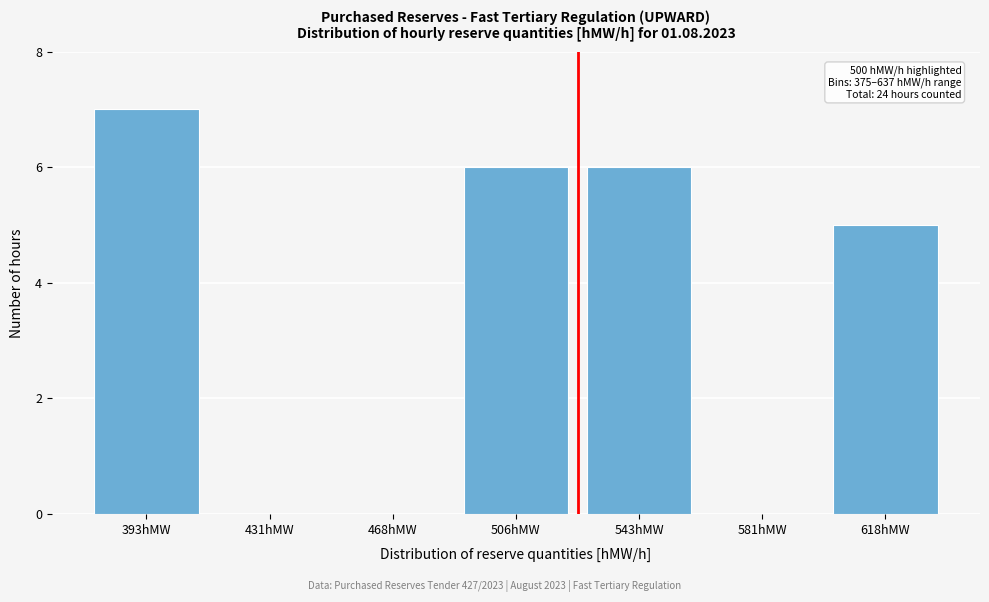

Reading right to left, transcribe all the data shown in this chart.

618hMW=5	581hMW=0	543hMW=6	506hMW=6	468hMW=0	431hMW=0	393hMW=7